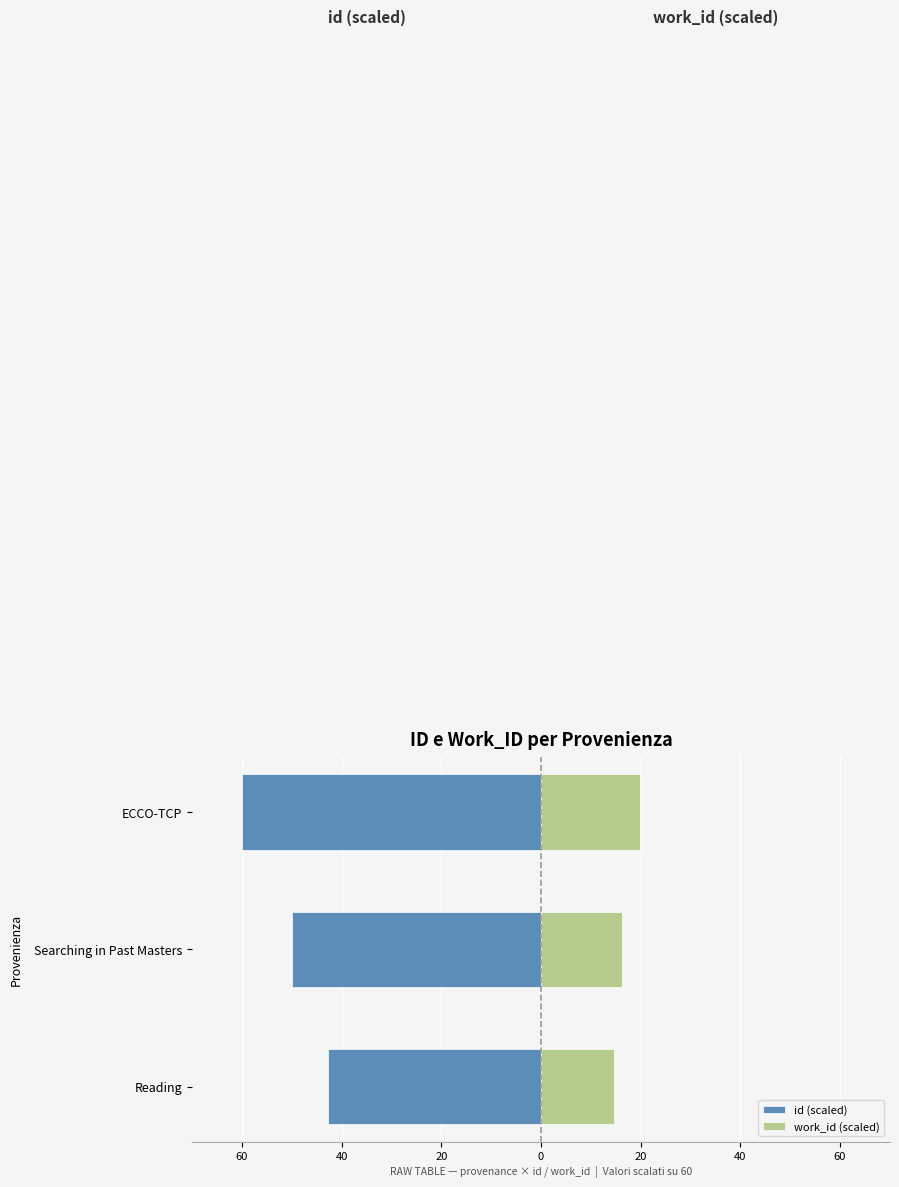

What is the value of the work_id (scaled) bar at the 3rd from the left?

19.9